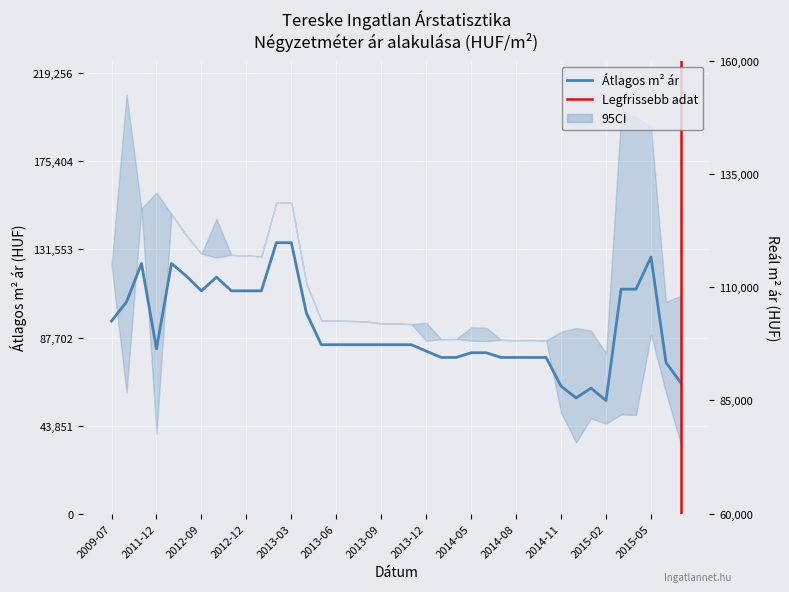

Where is Atlagos real ar nearest to the value 108719?

2013-04